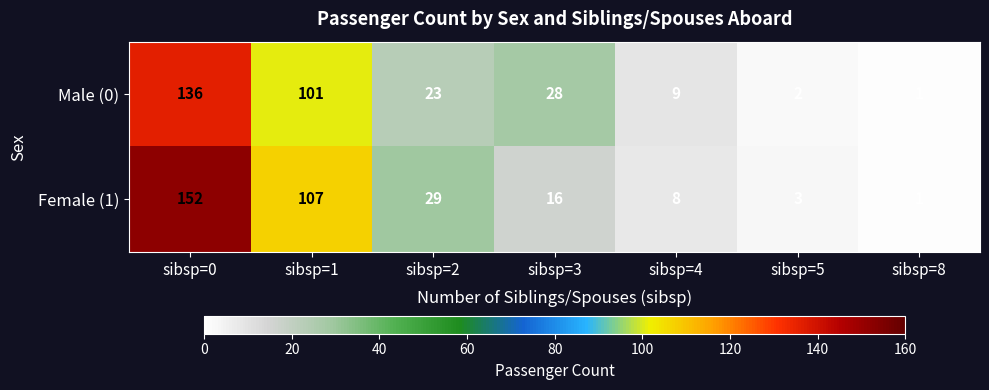

What is the maximum value for Female (1)?

152